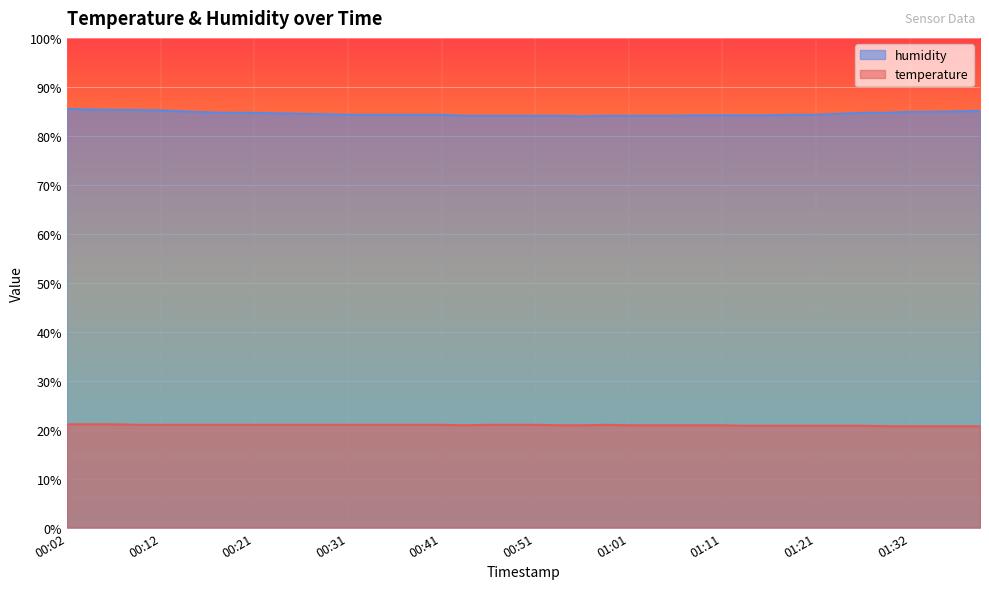

What is the label of the 16th point from the right?

01:01